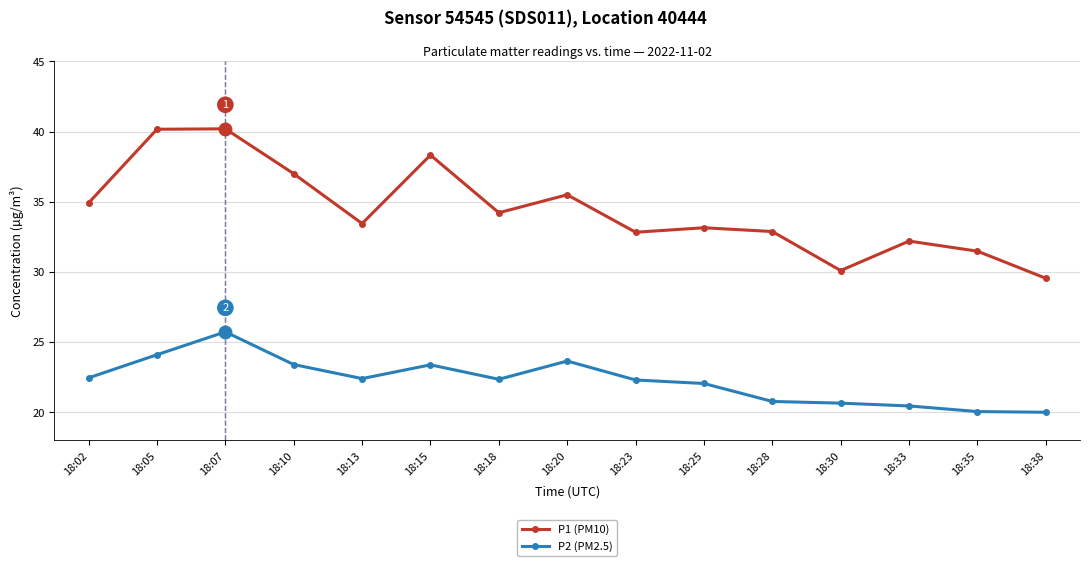

True or false: P2 (PM2.5) and P1 (PM10) intersect in this chart.

False